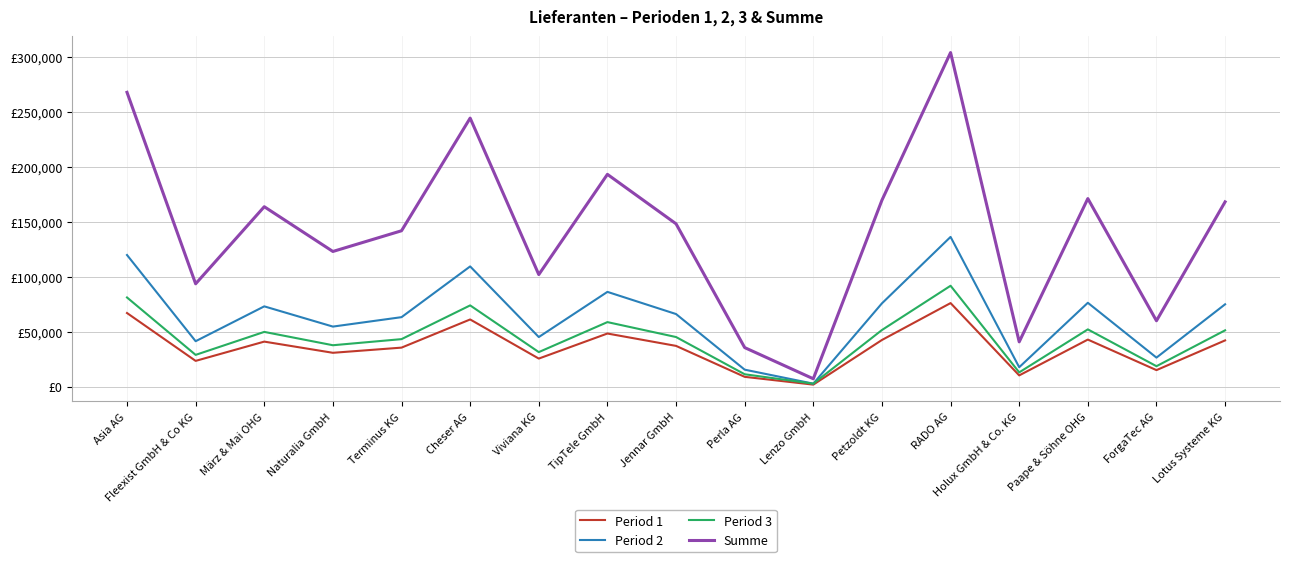

Does the chart have visible grid lines?

Yes